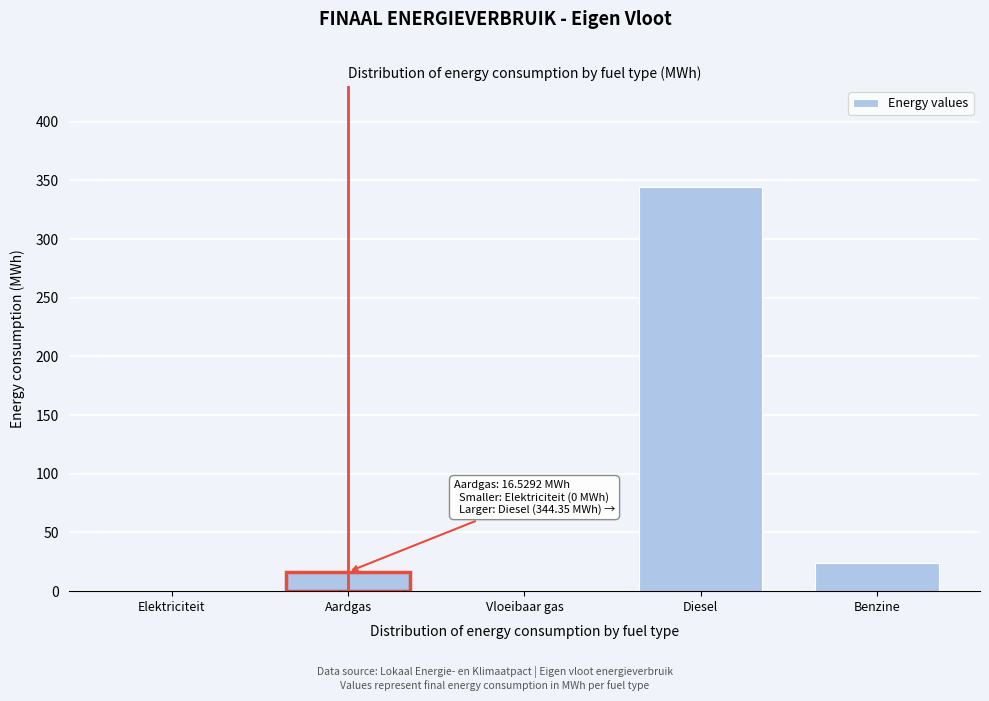

Reading right to left, transcribe all the data shown in this chart.

Benzine=23.8	Diesel=344.3	Vloeibaar gas=0.0	Aardgas=16.5	Elektriciteit=0.0